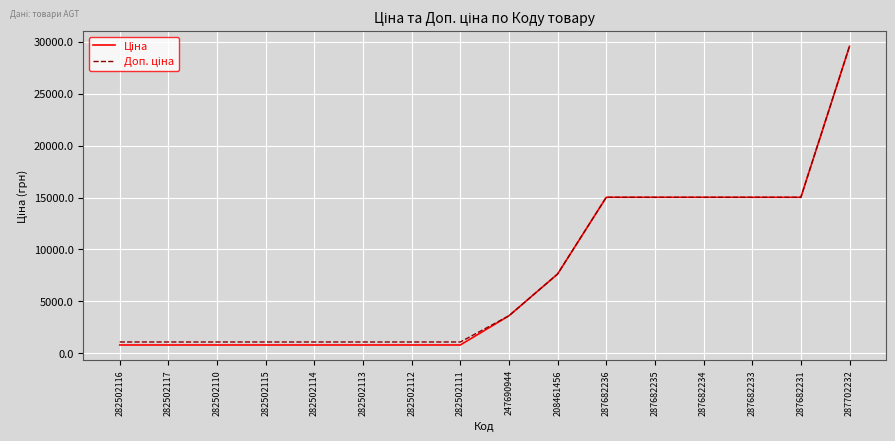

At which category does the chart reach its peak across all series?

287702232